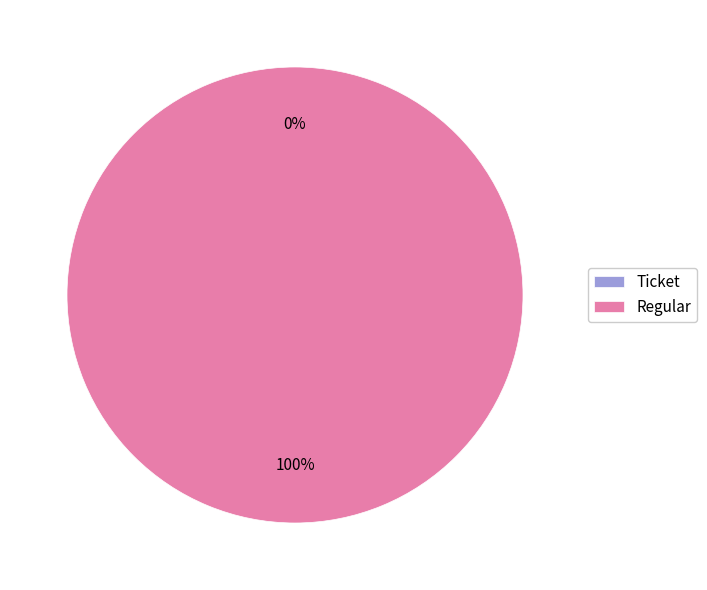

Is the sum of Ticket and Regular greater than half?

Yes